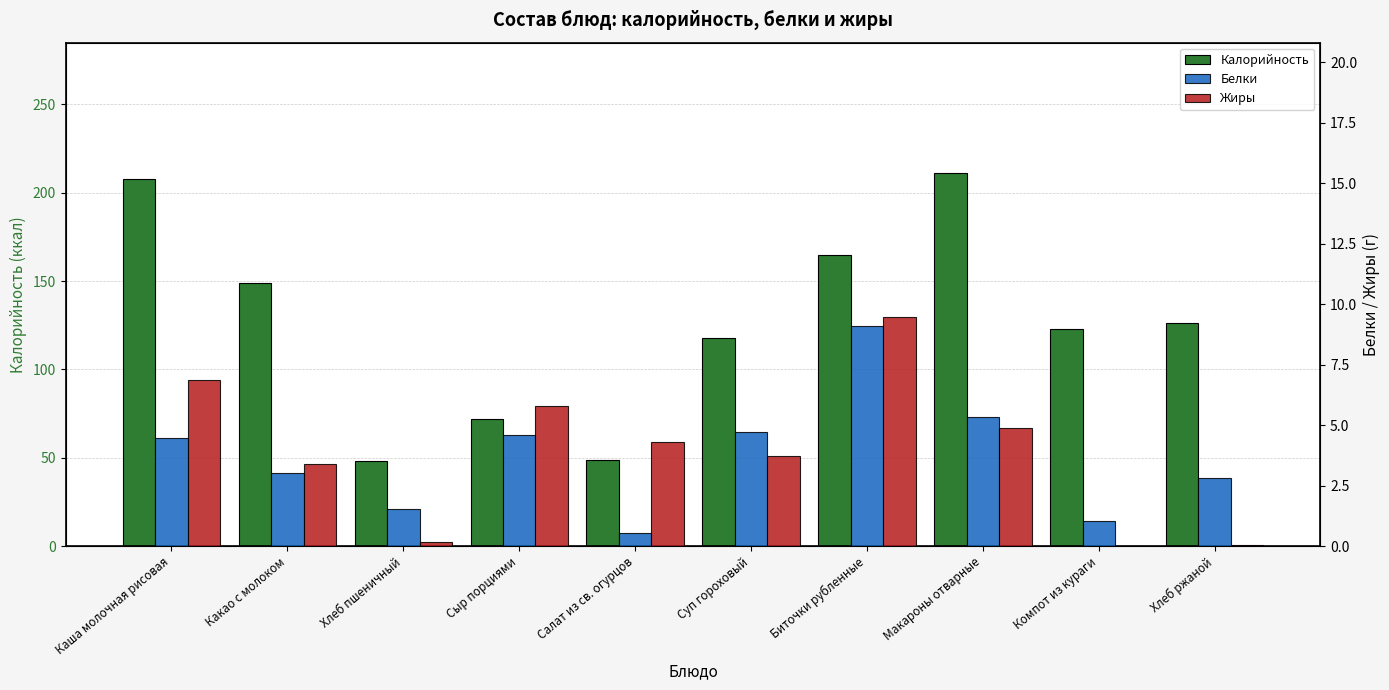

List the labels in order of Жиры value, smallest first.

Компот из кураги, Хлеб ржаной, Хлеб пшеничный, Какао с молоком, Суп гороховый, Салат из св. огурцов, Макароны отварные, Сыр порциями, Каша молочная рисовая, Биточки рубленные